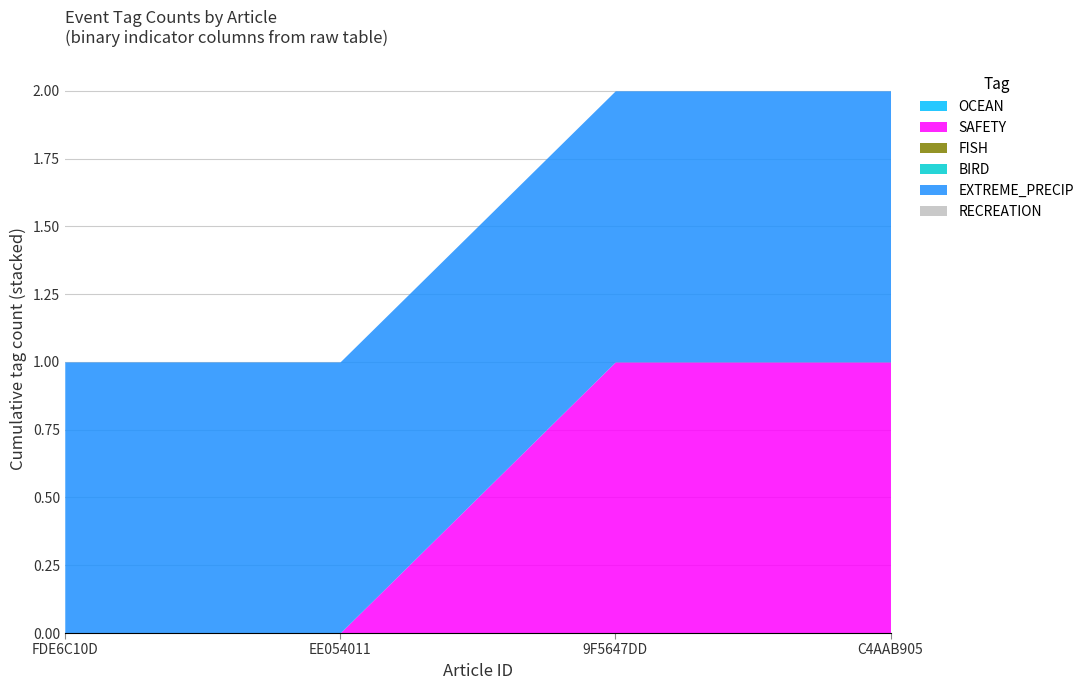

At how many categories does at least one series exceed 0?

4